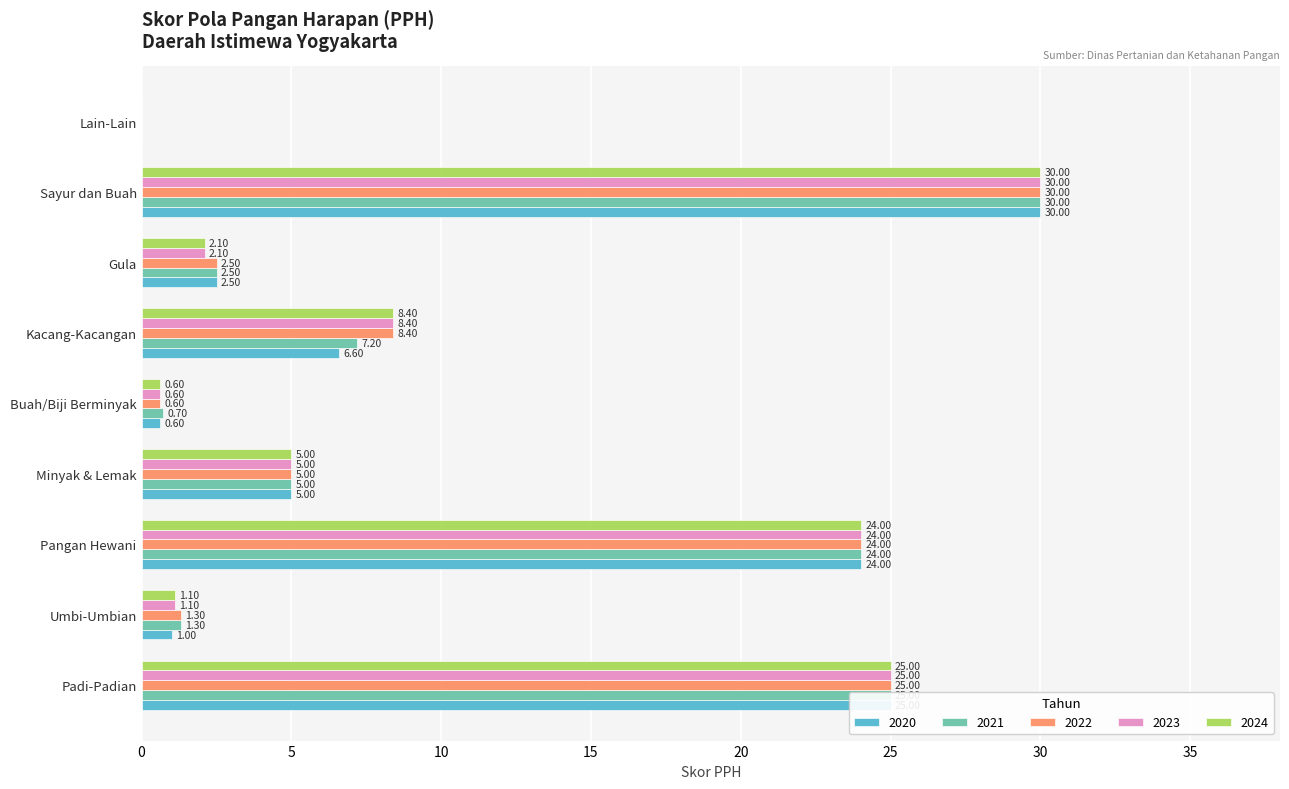

Count the number of data series in this chart.

5